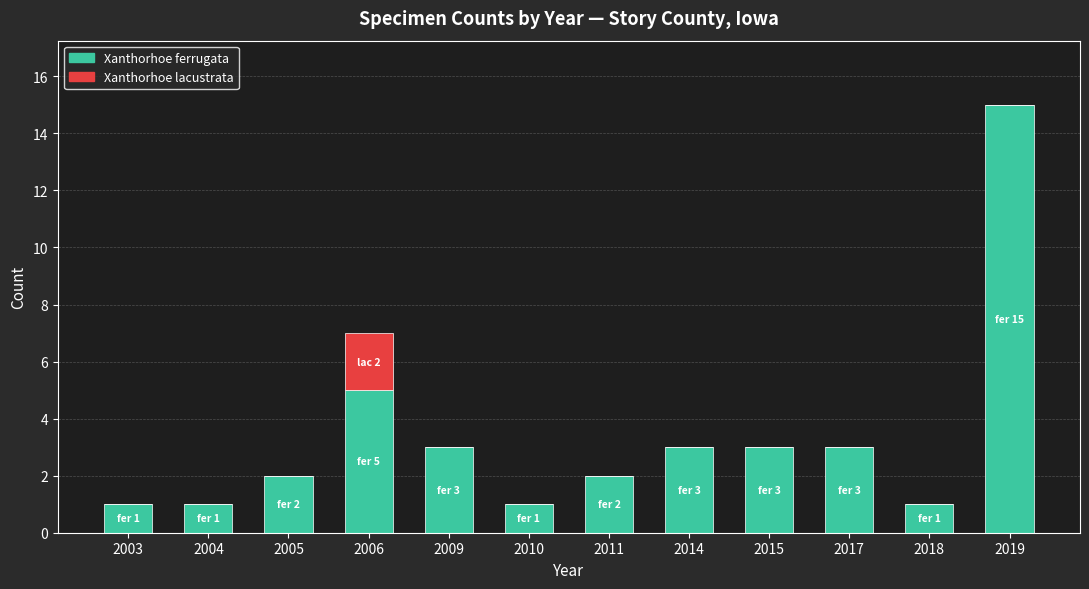

What is the sum of the Xanthorhoe ferrugata values at 2011 and 2015?

5